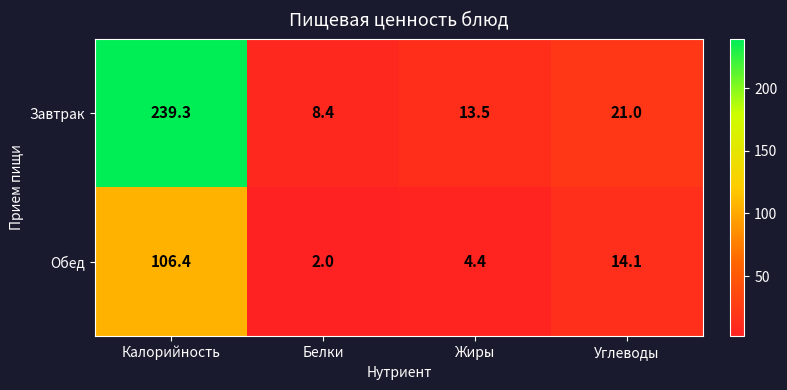

What is the maximum value shown in the chart?

239.3